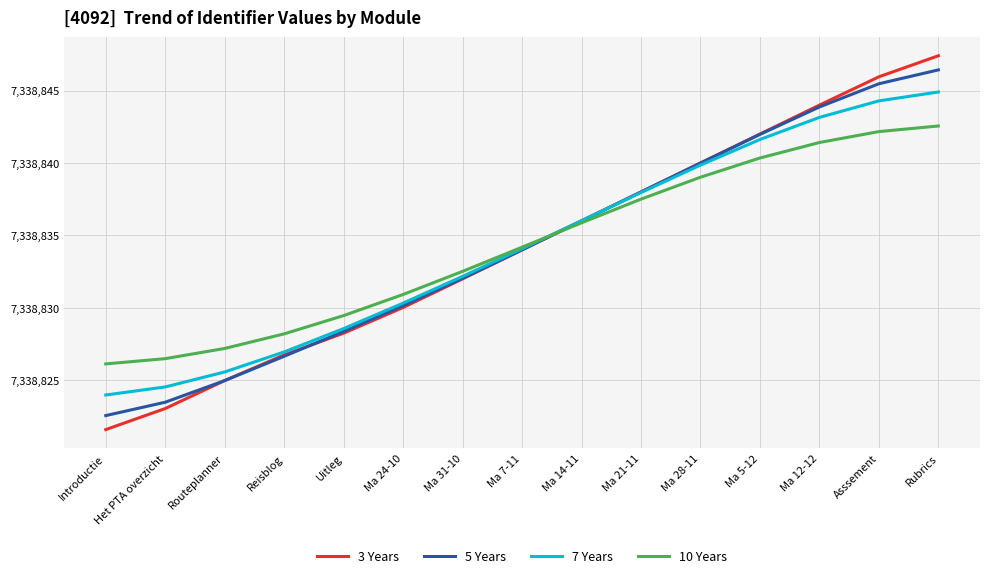

What value does the 5 Years series have at Uitleg?

7338828.4